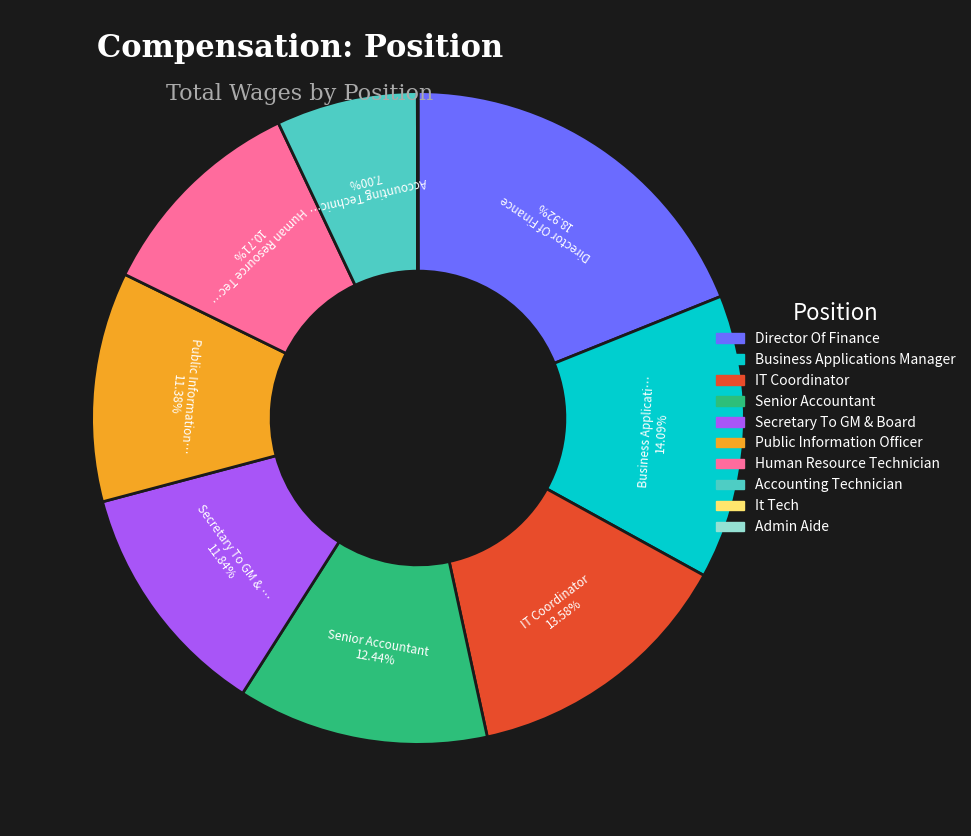

Does any single category account for the majority?

No